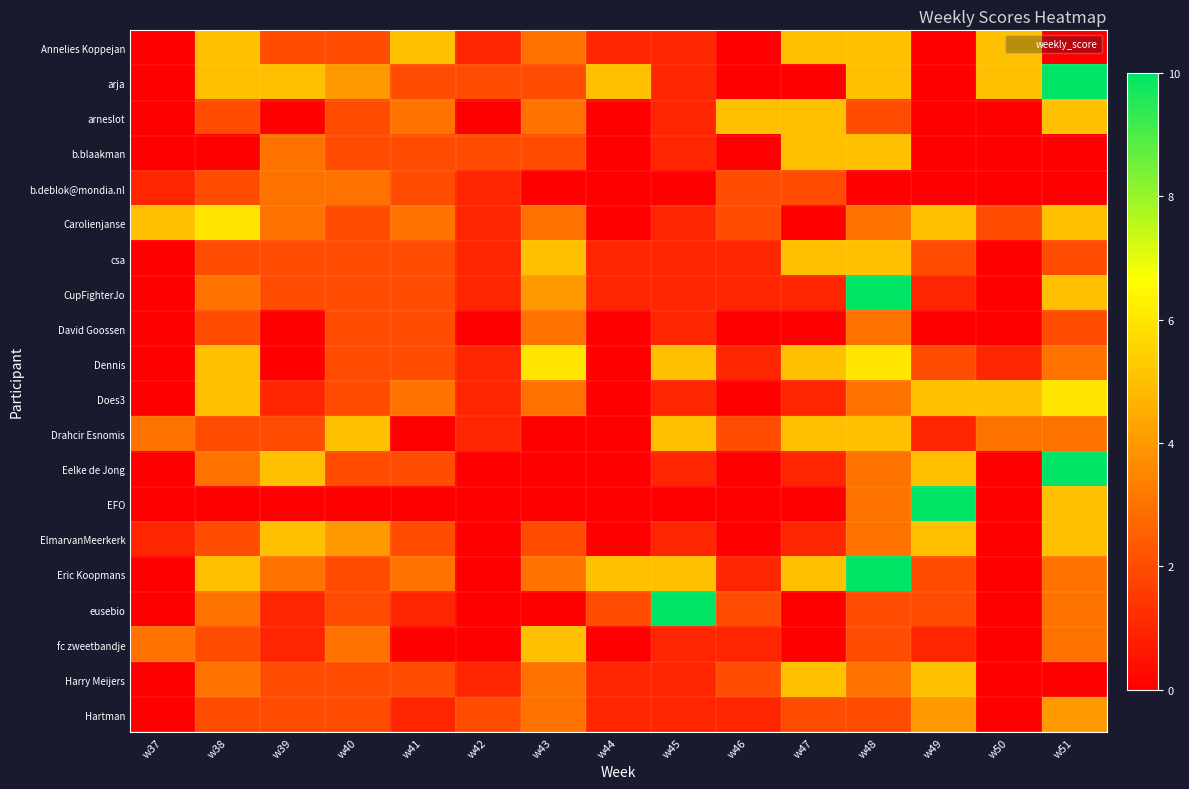

Which category has the highest value across all series?

w51